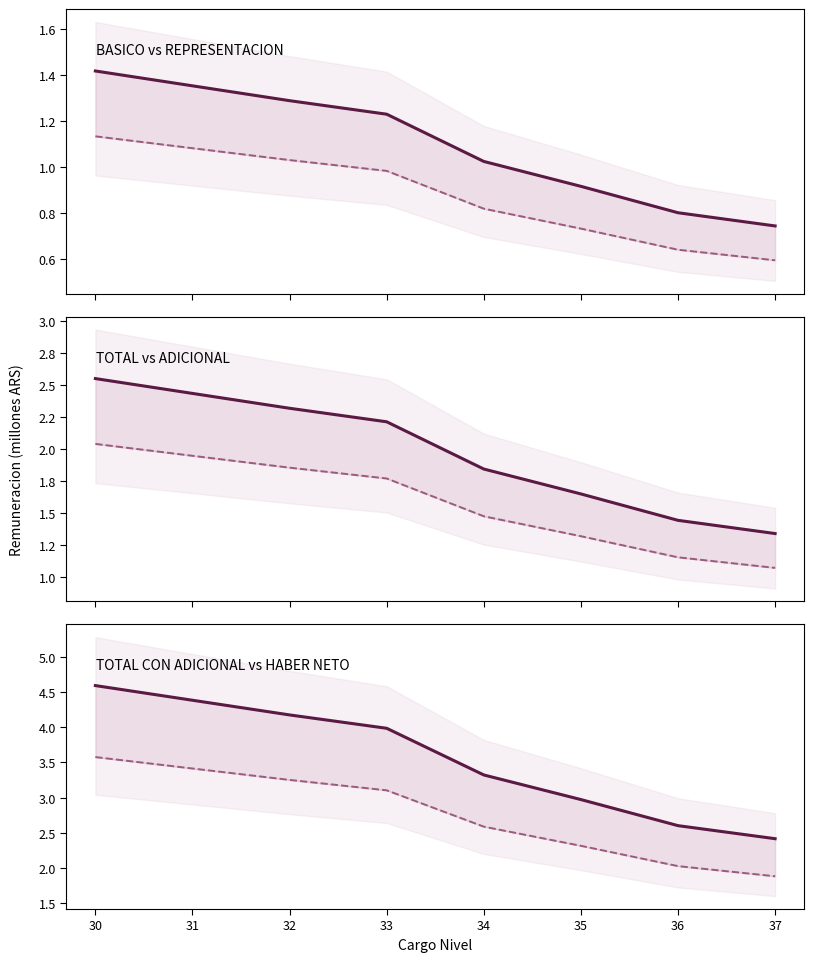

Rank the categories by HABER NETO value from highest to lowest.

30, 31, 32, 33, 34, 35, 36, 37